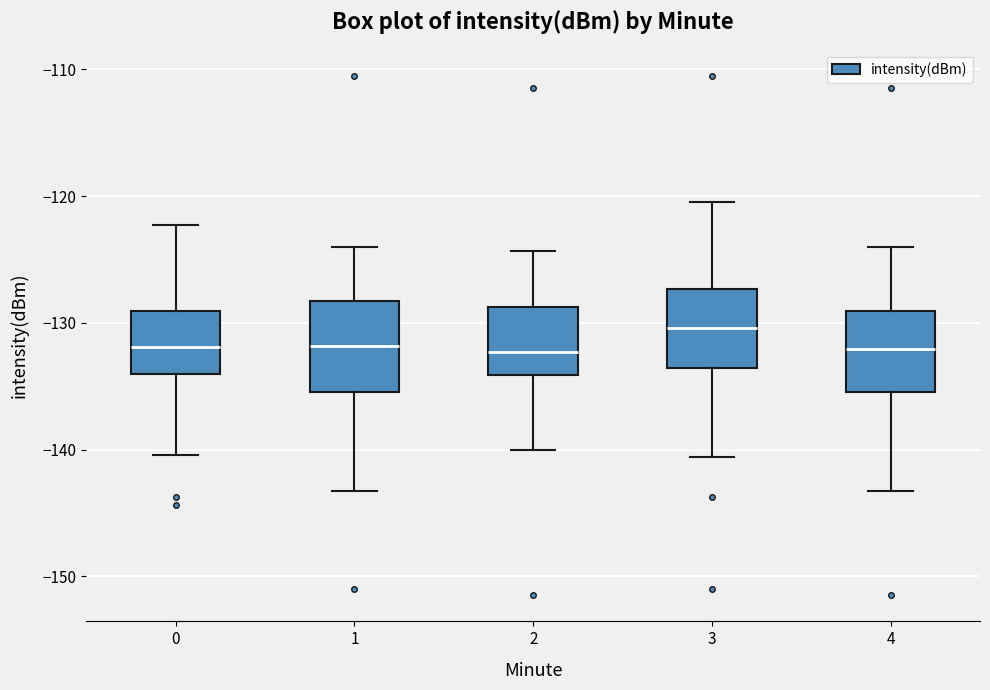

Which box's median line is the highest?

3